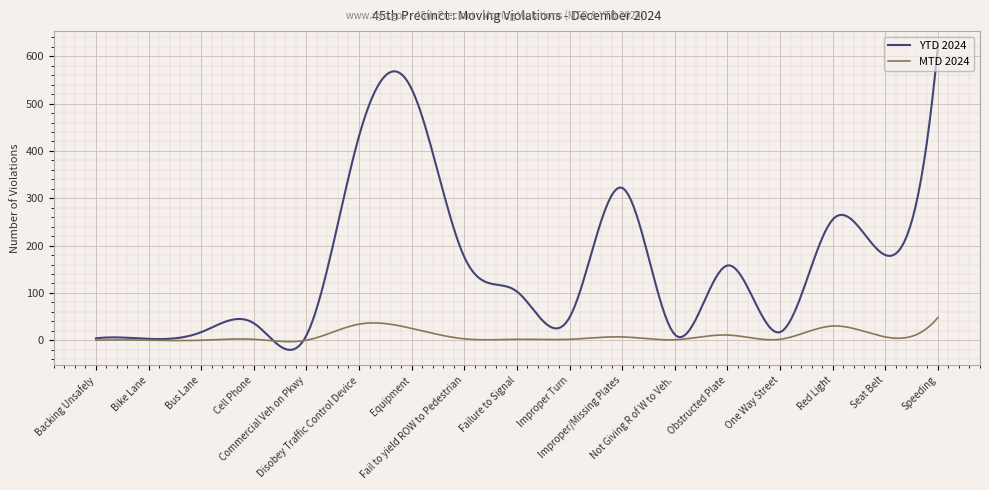

List the series in order of their overall mean, lowest first.

MTD 2024, YTD 2024